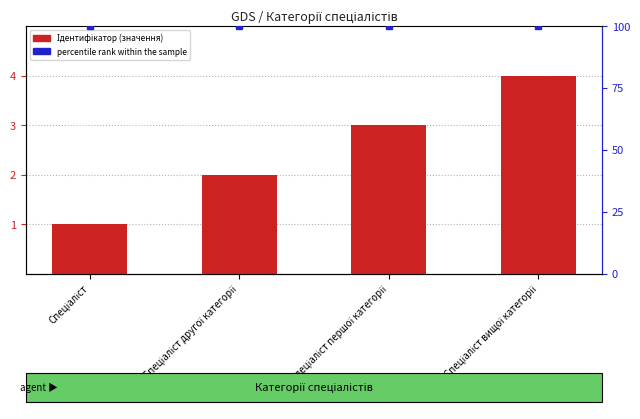

At which category does the chart reach its peak across all series?

Спеціаліст